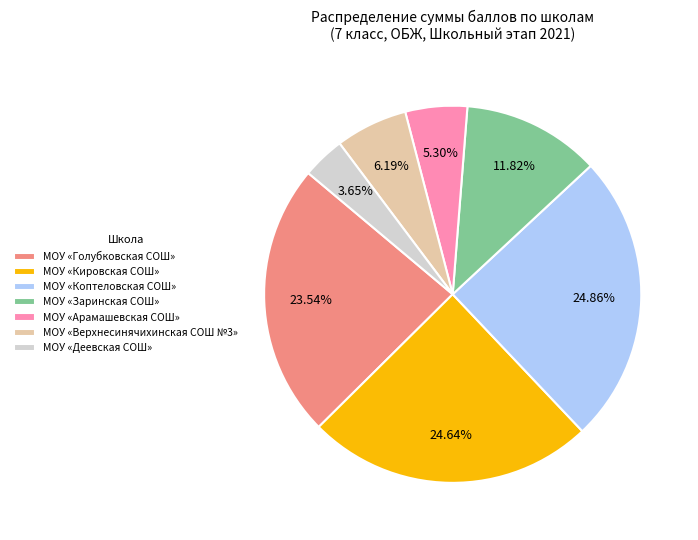

What is the ratio of the value at МОУ «Голубковская СОШ» to the value at МОУ «Кировская СОШ»?

1.0